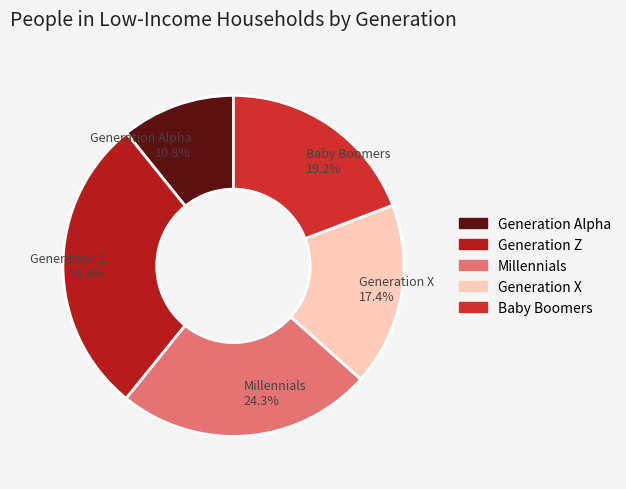

Which slice is the smallest?

Generation Alpha (2013 to present)